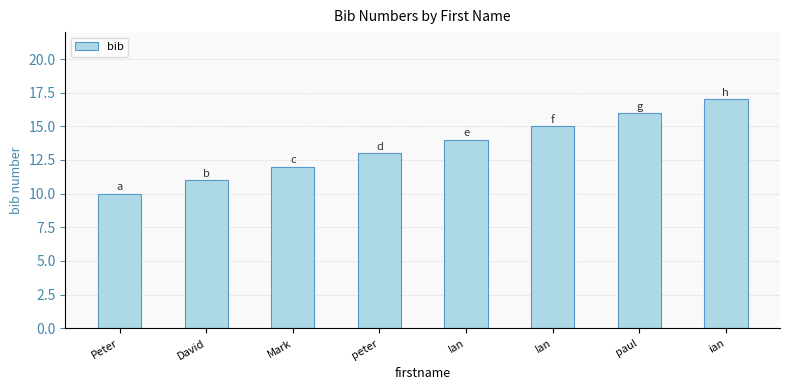

The value at David is 7. True or false?

False